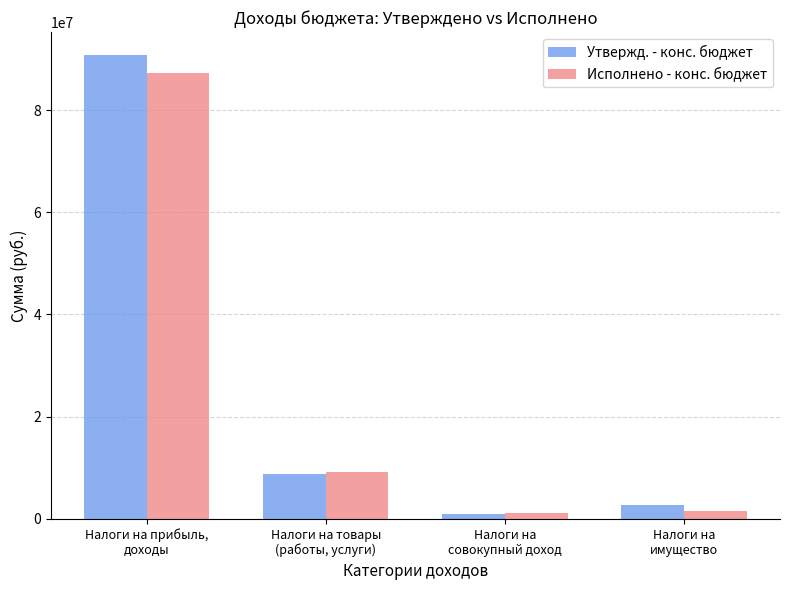

True or false: Исполнено - конс. бюджет has a value of 127188149.5 at Налоги на прибыль,
доходы.

False